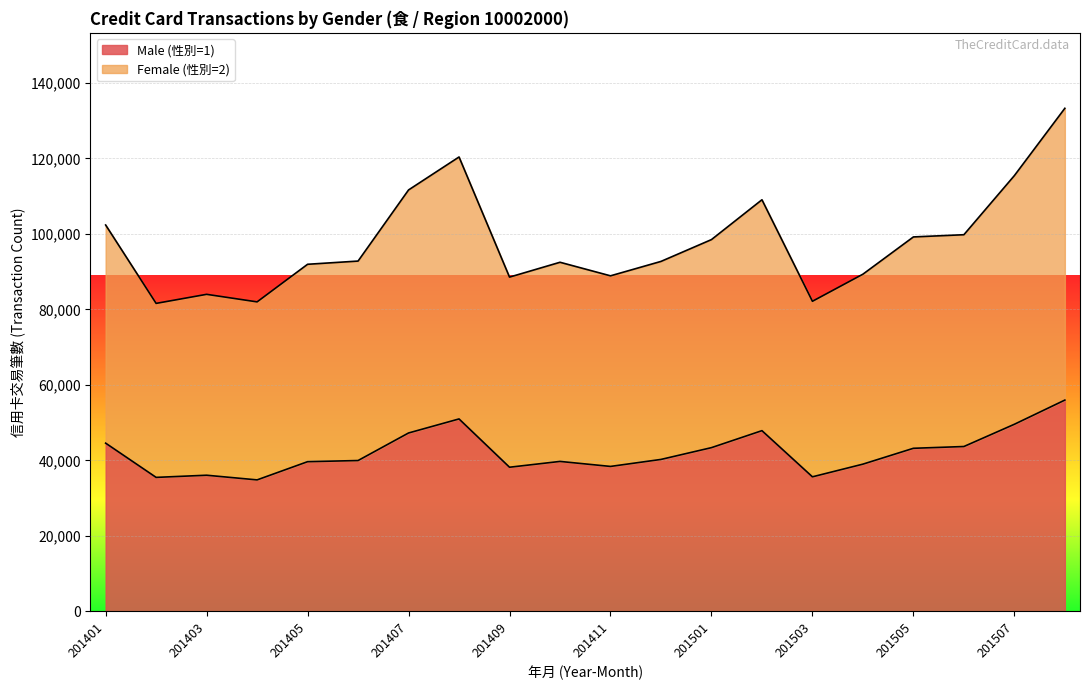

True or false: Male (性別=1) and Female (性別=2) cross at least once.

False